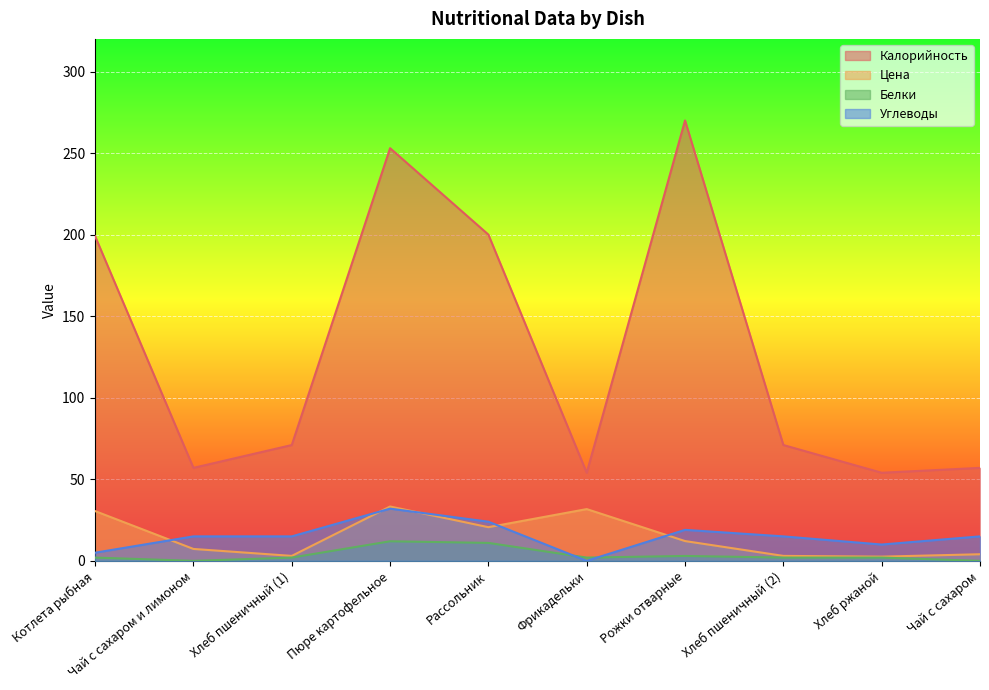

Which series changed the most between Хлеб пшеничный (1) and Хлеб ржаной?

Калорийность